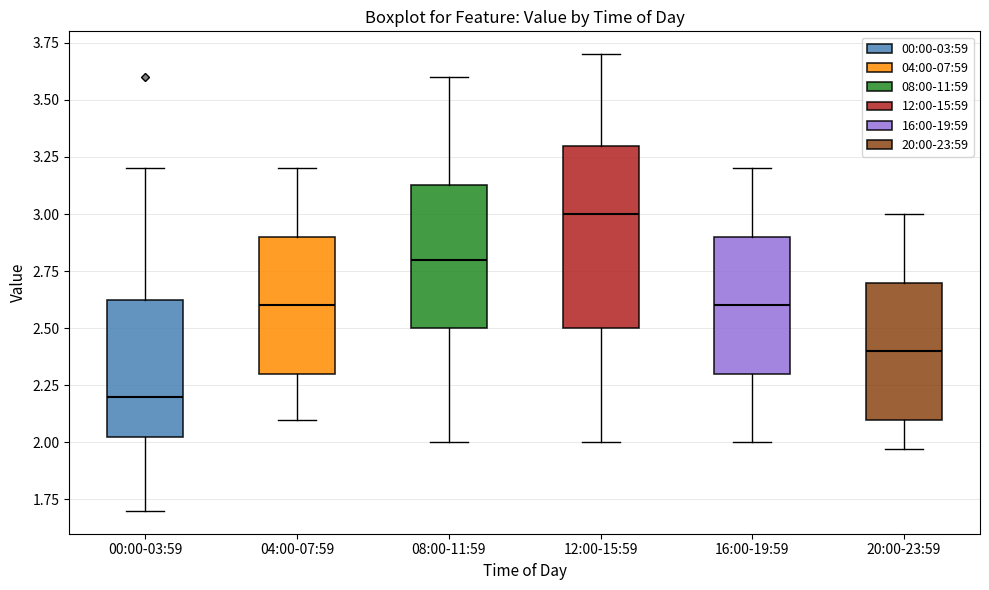

Reading left to right, transcribe this box plot: for each box, give where its median line is, the range the box spans, and where its two whiskers end, as read against the y-axis. The values are not printed on the chart, so give them approximately, as read against the axis.

00:00-03:59: median 2.20, box 2.00 to 2.65, whiskers 1.70 to 3.20
04:00-07:59: median 2.60, box 2.30 to 2.90, whiskers 2.10 to 3.20
08:00-11:59: median 2.80, box 2.50 to 3.15, whiskers 2.00 to 3.60
12:00-15:59: median 3.00, box 2.50 to 3.30, whiskers 2.00 to 3.70
16:00-19:59: median 2.60, box 2.30 to 2.90, whiskers 2.00 to 3.20
20:00-23:59: median 2.40, box 2.10 to 2.70, whiskers 1.95 to 3.00